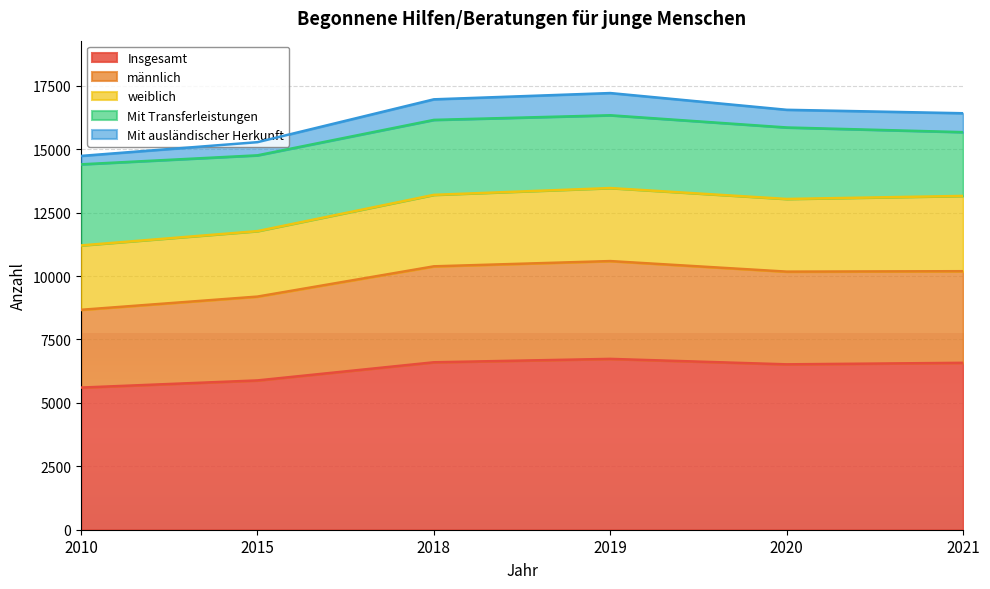

What is the total value across all series at 2015?

15279